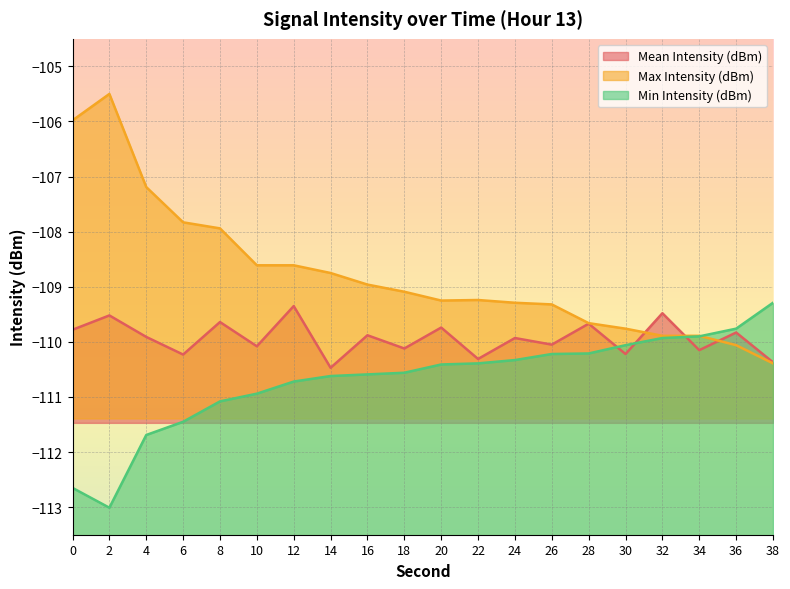

What is the difference between the maximum and second lowest values in the Mean Intensity (dBm) series?

1.0